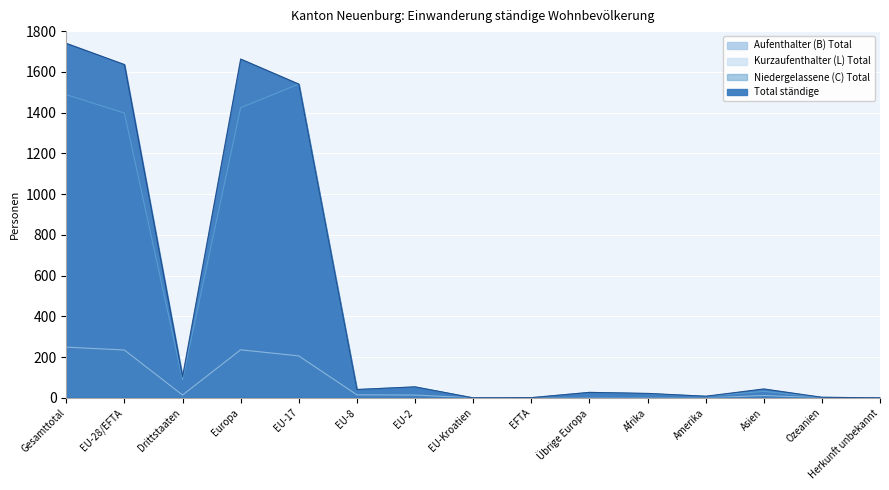

Between Afrika and EU-28/EFTA, which is larger?

EU-28/EFTA